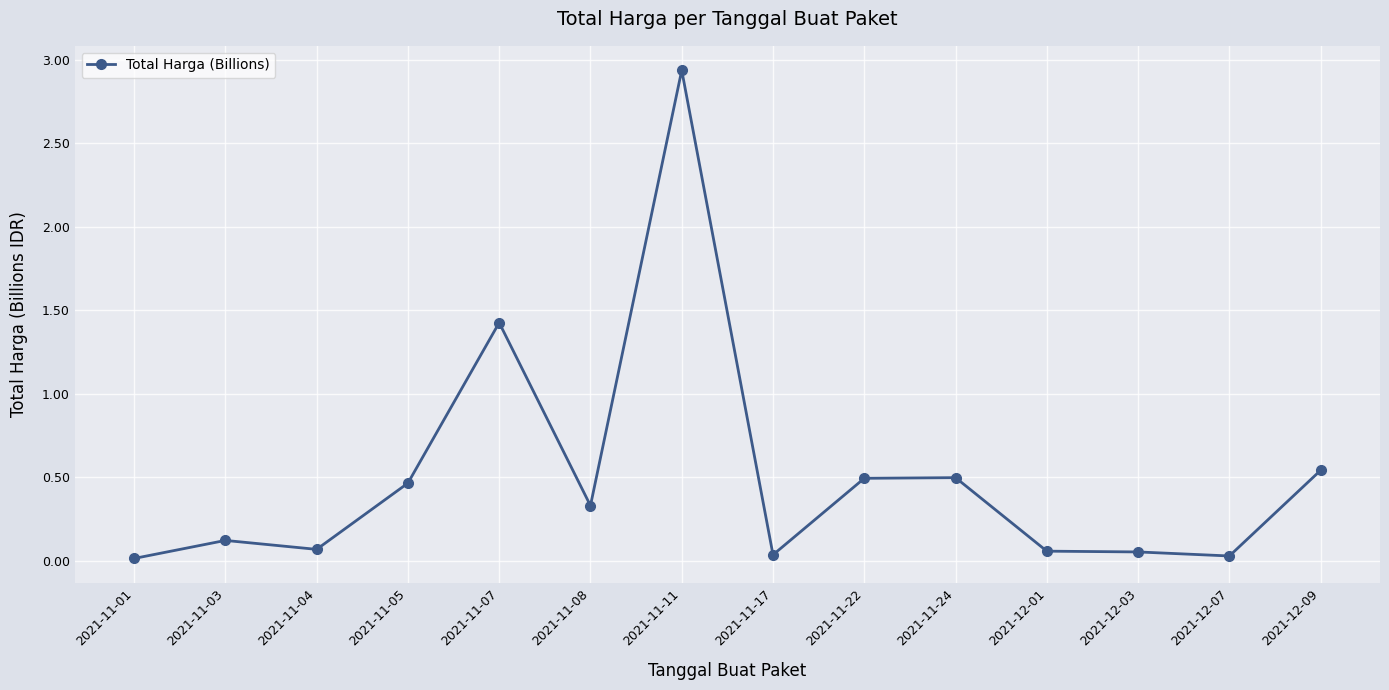

The value at 2021-11-24 is 0.8. True or false?

False